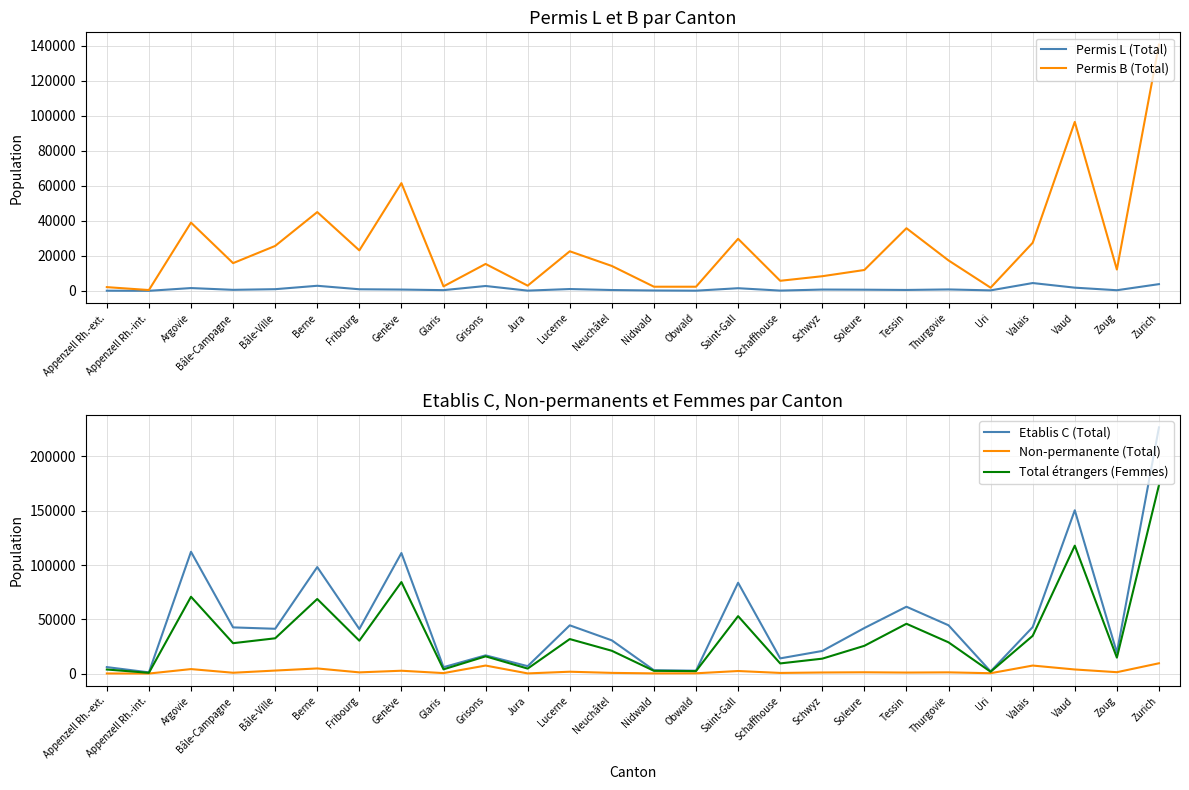

Which category has the highest value in the Permis L (Total) series?

Valais